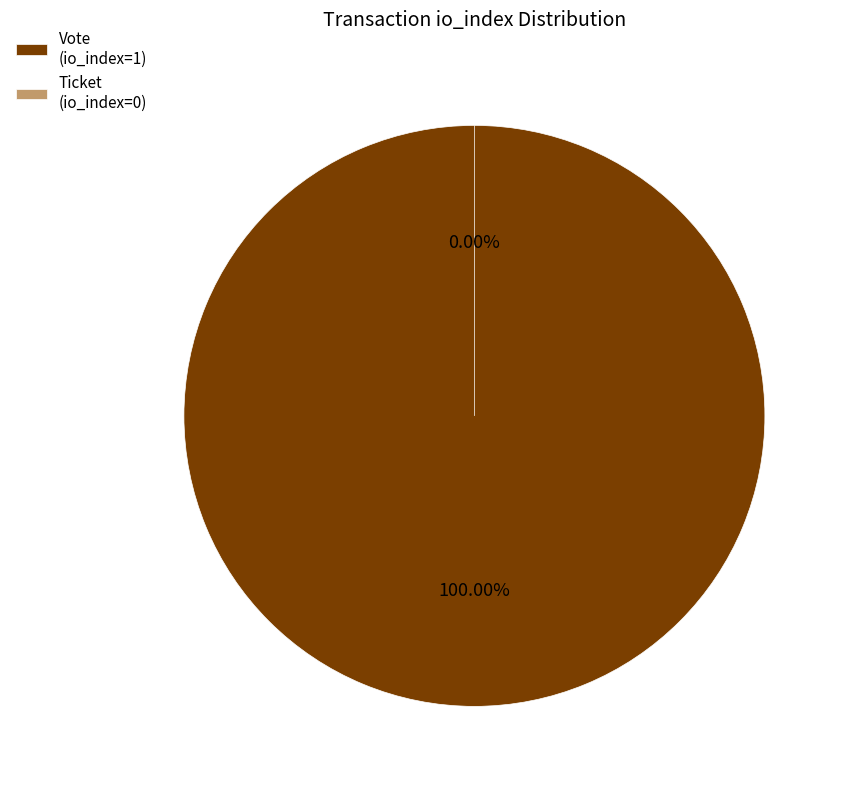

What is the largest slice in the pie chart?

Vote (io_index=1)